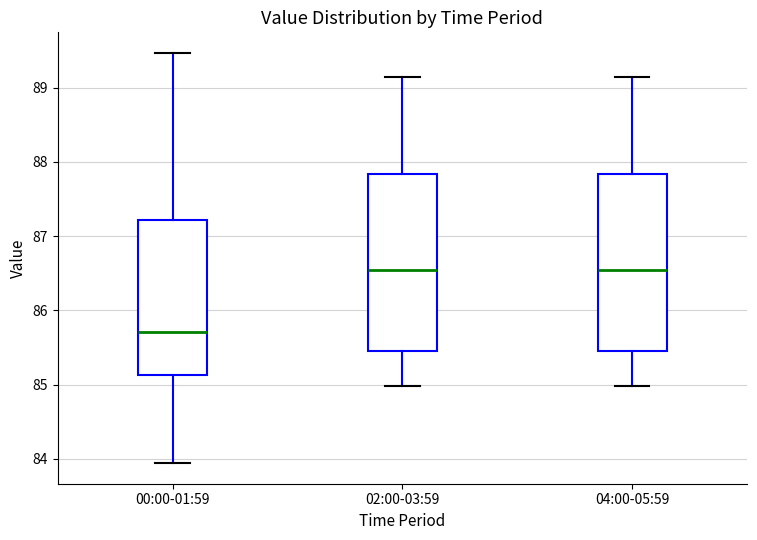

Where does the median line of the box for 00:00-01:59 sit on the y-axis? The values are not printed on the chart, so give them approximately, as read against the axis.

85.7